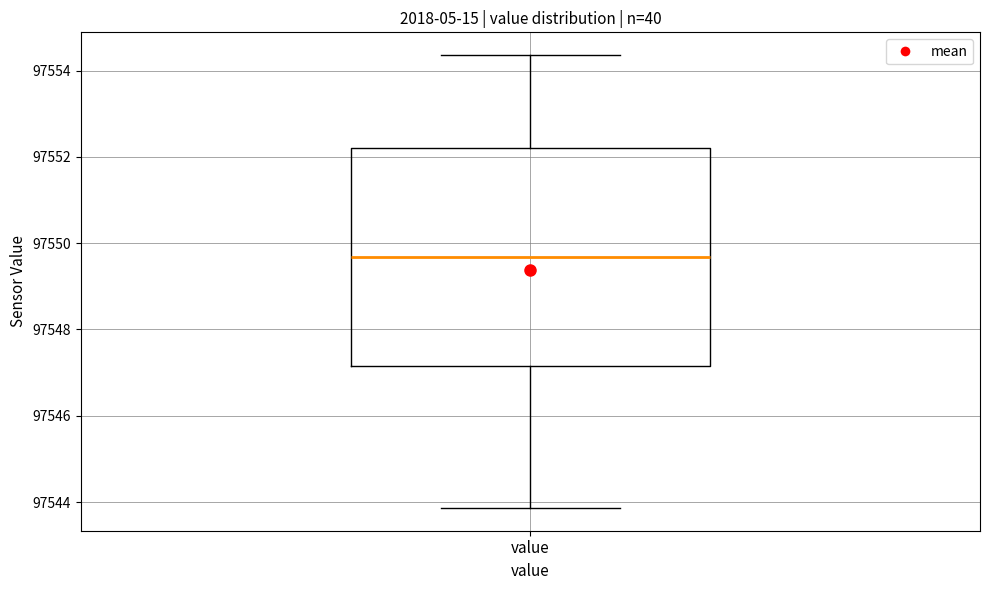

Read this box plot against the y-axis: the position of the median line, the range covered by the box, and the ends of both whiskers. The values are not printed on the chart, so give them approximately, as read against the axis.

median 97549.6, box 97547.2 to 97552.2, whiskers 97543.8 to 97554.4